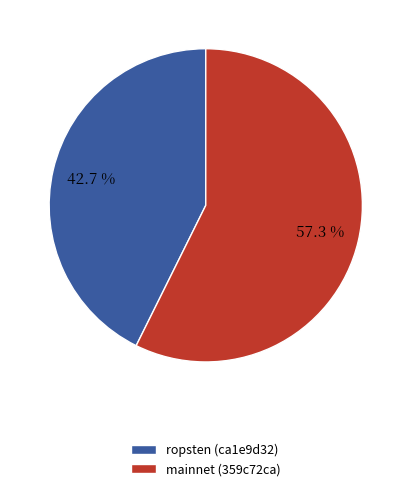

Which slice represents more than half of the pie?

mainnet (359c72ca)